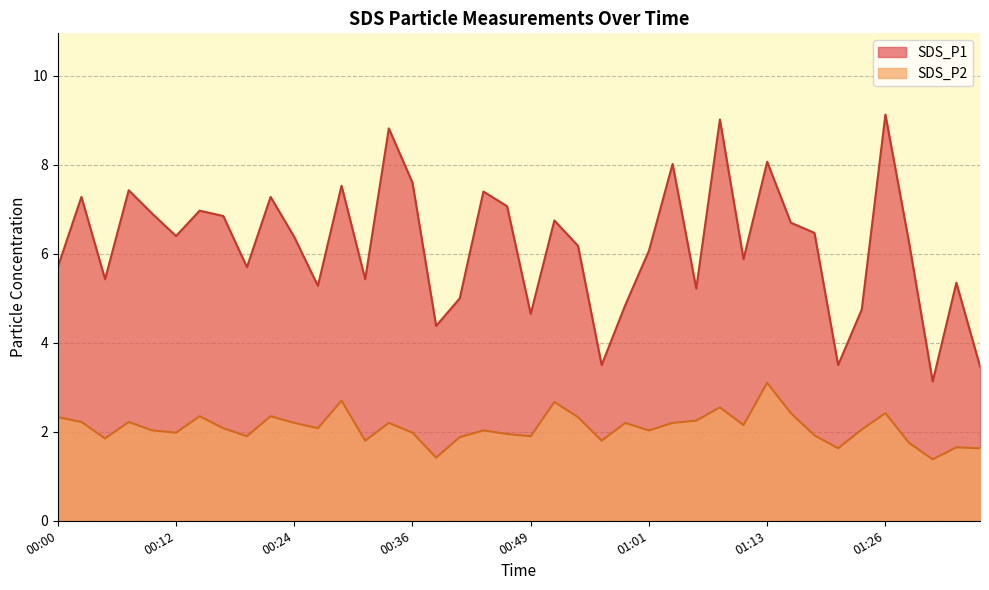

Read the SDS_P2 value at 00:19.

1.9